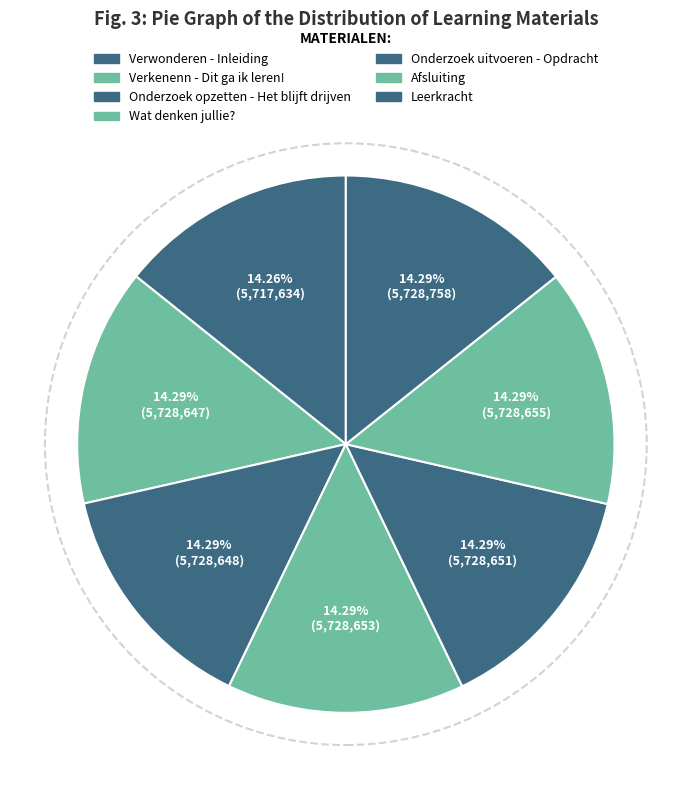

Is there a majority slice in this chart?

No